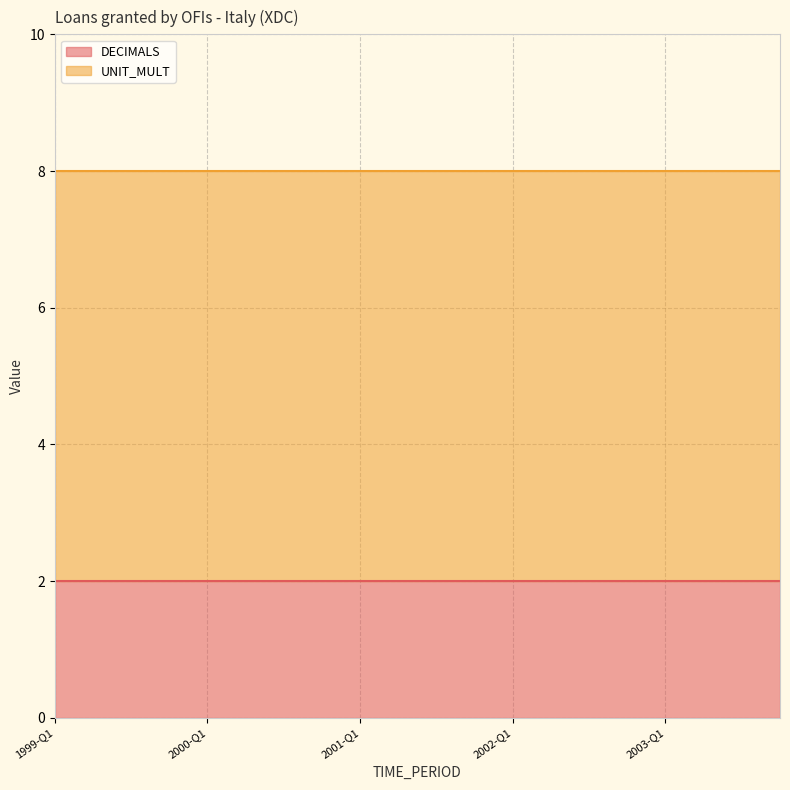

Which series has the largest range (max minus min)?

DECIMALS